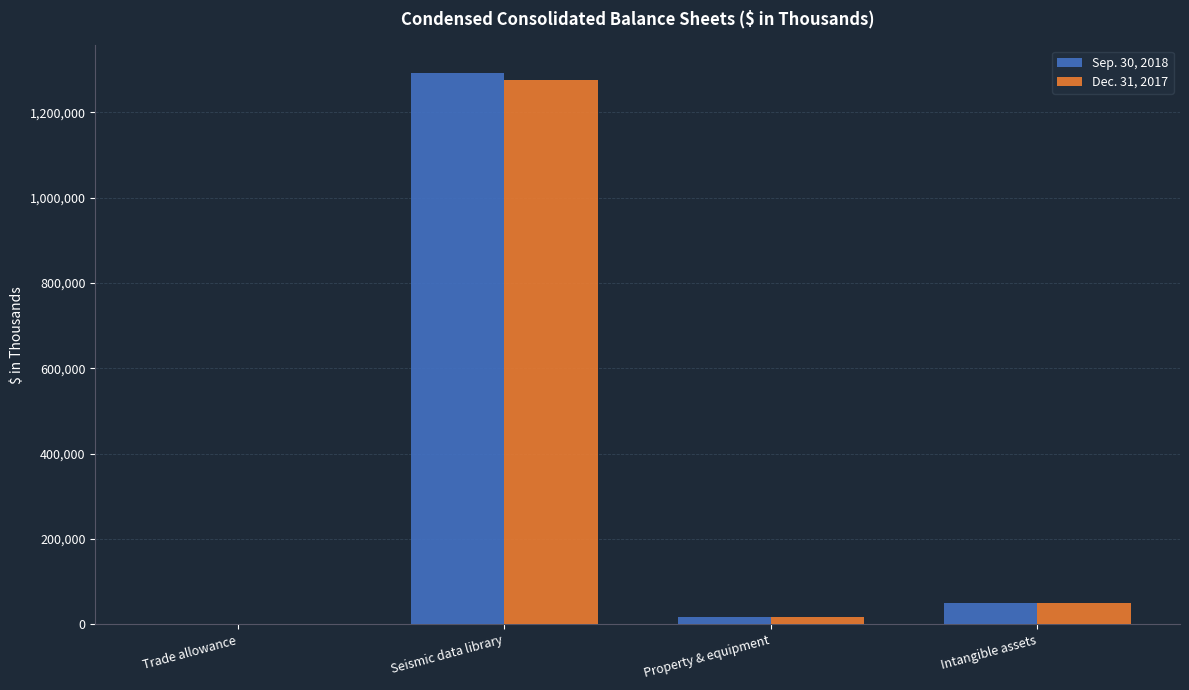

Reading left to right, list all the values displayed in this chart.

Sep. 30, 2018: Trade allowance=176	Seismic data library=1292277	Property & equipment=17367	Intangible assets=48948
Dec. 31, 2017: Trade allowance=176	Seismic data library=1274808	Property & equipment=17346	Intangible assets=49485